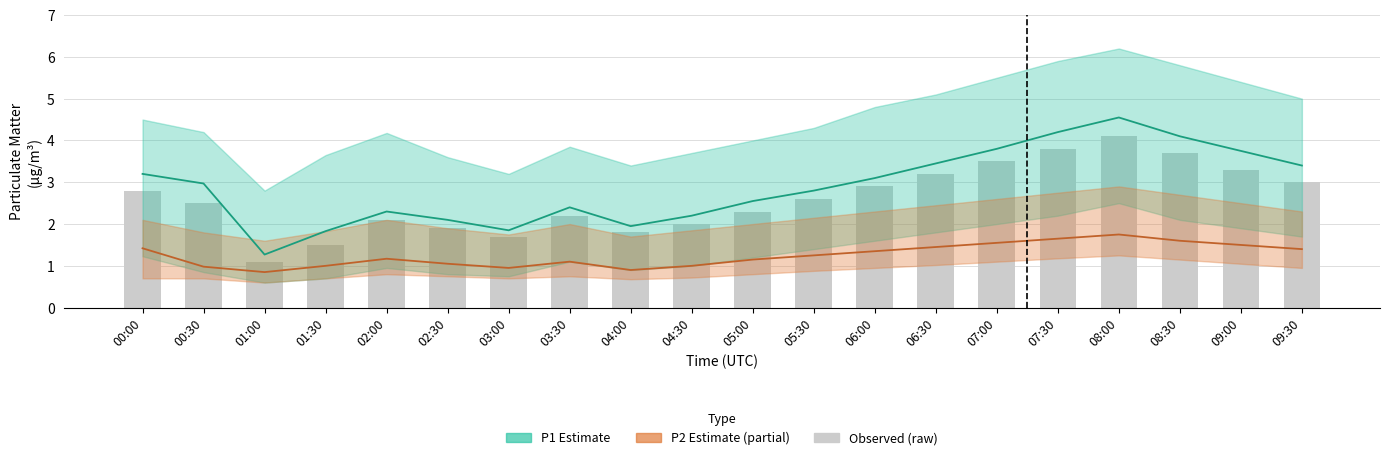

List the series in order of their overall mean, lowest first.

P2, Observed (P1 raw), P1